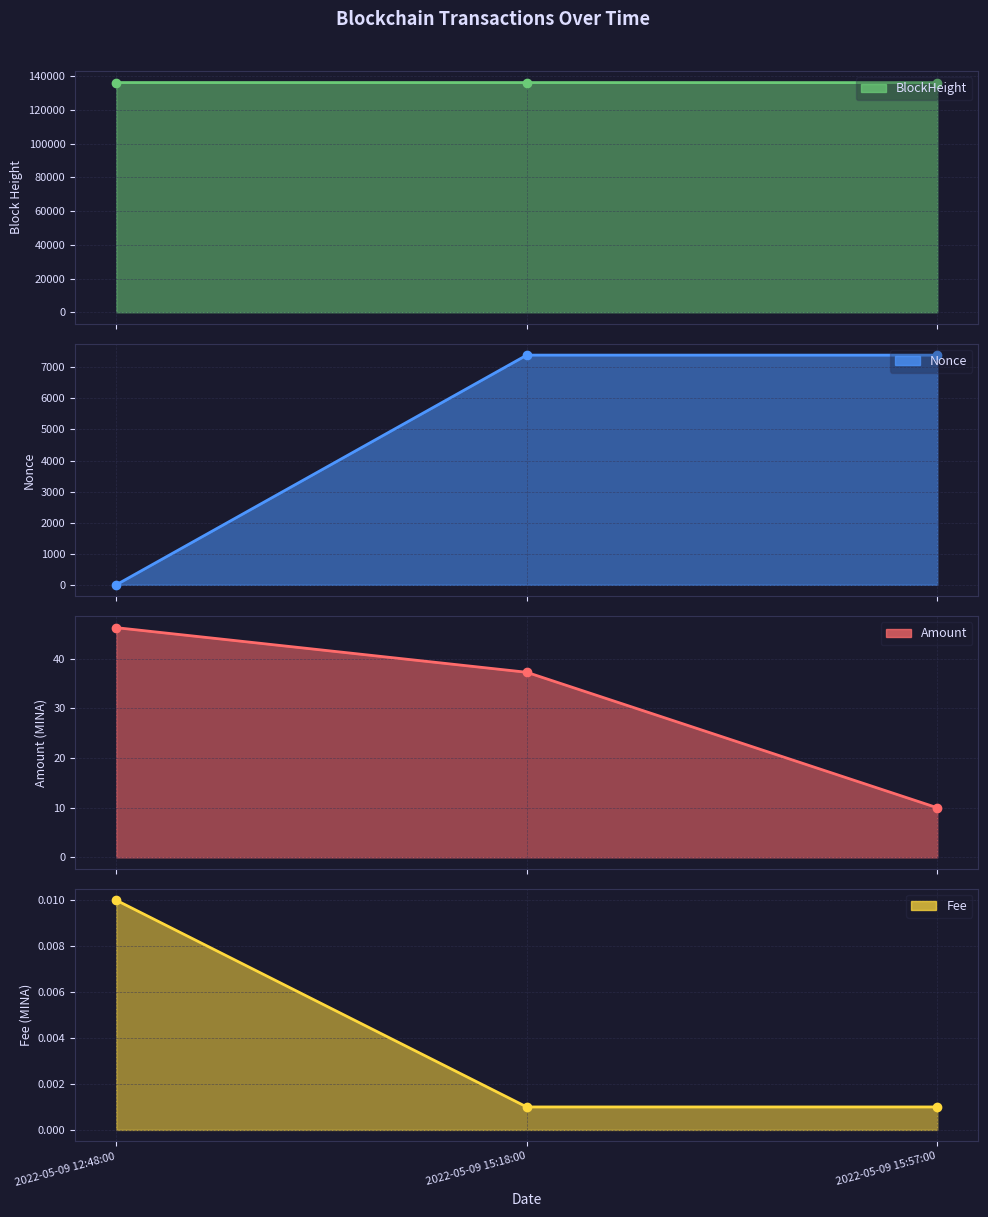

What is the sum of the Amount values at 2022-05-09 12:48:00 and 2022-05-09 15:18:00?

83.6